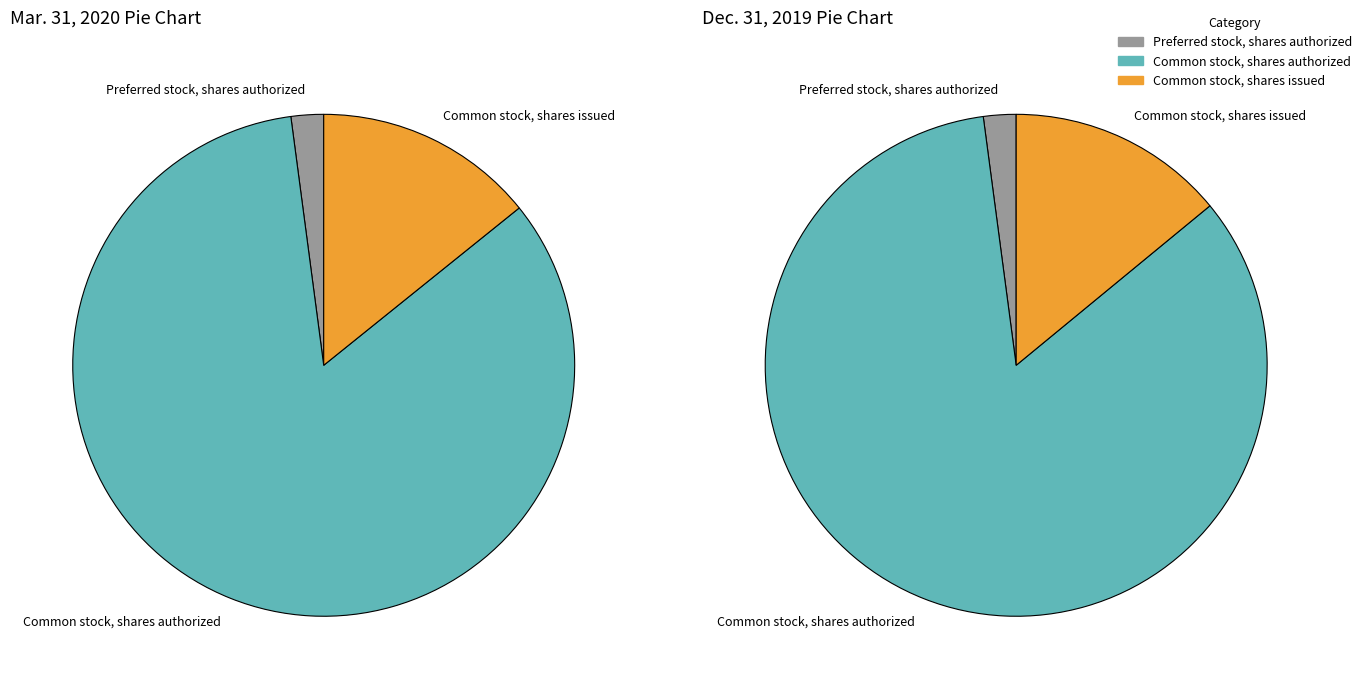

Is it true that Common stock, shares authorized is 84% of the pie?

True